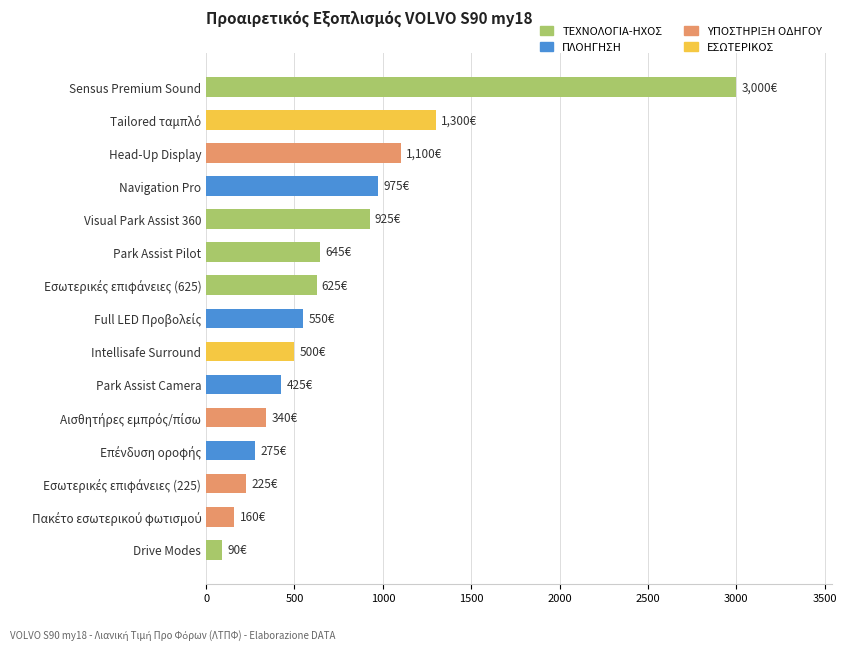

What is the average value?

742